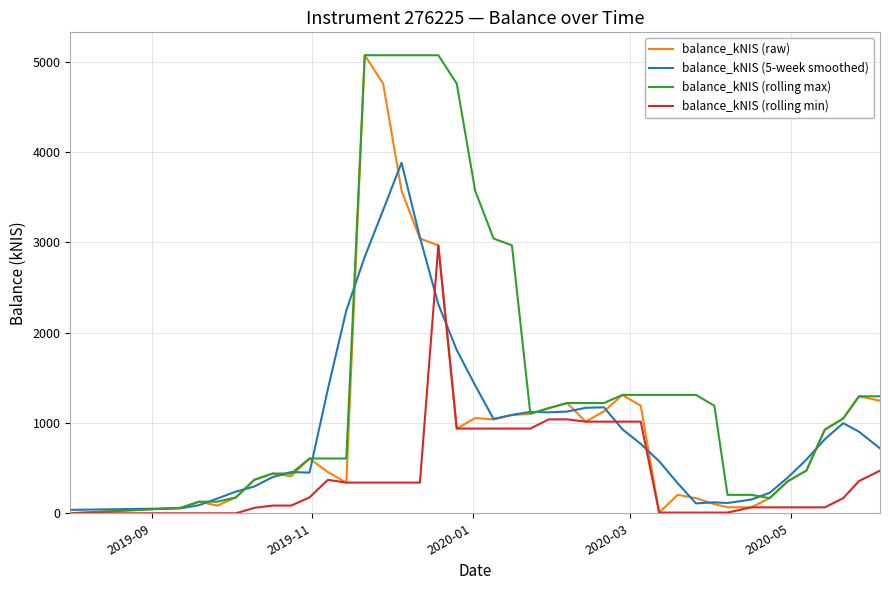

Which series has the largest total across all categories?

balance_kNIS (rolling max)